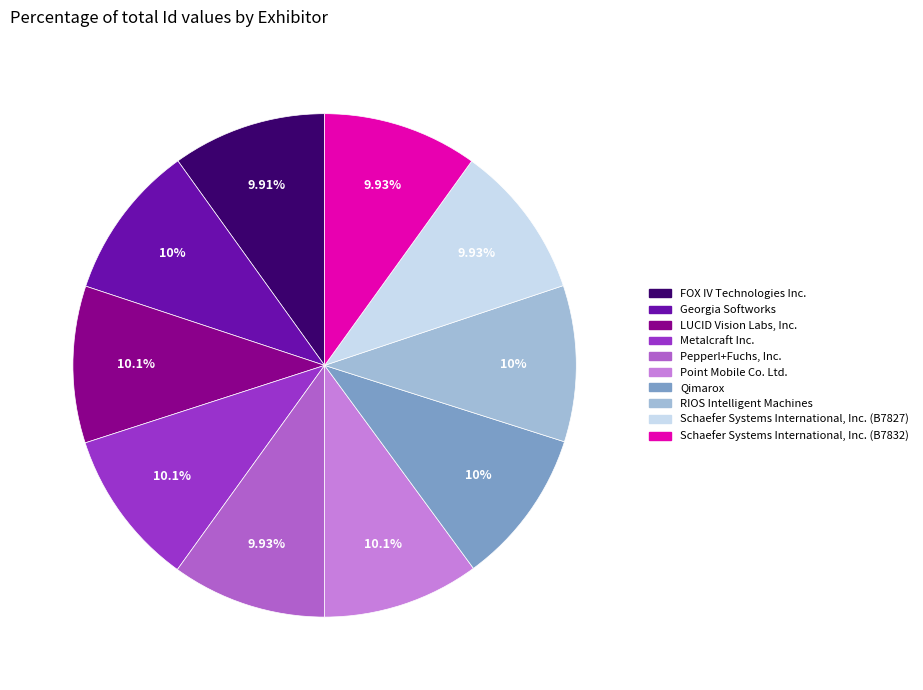

Approximately how many times larger is the value at Metalcraft Inc. compared to Schaefer Systems International, Inc. (B7827)?

1.0